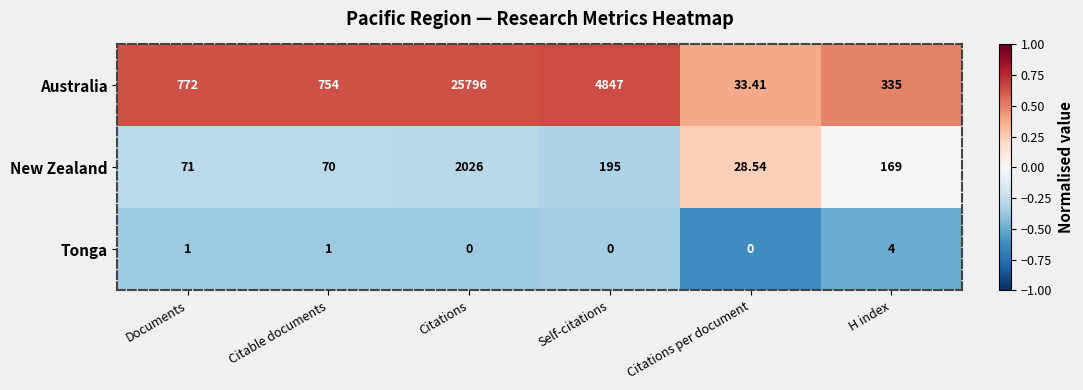

List the series in order of their peak value, highest first.

Australia, New Zealand, Tonga